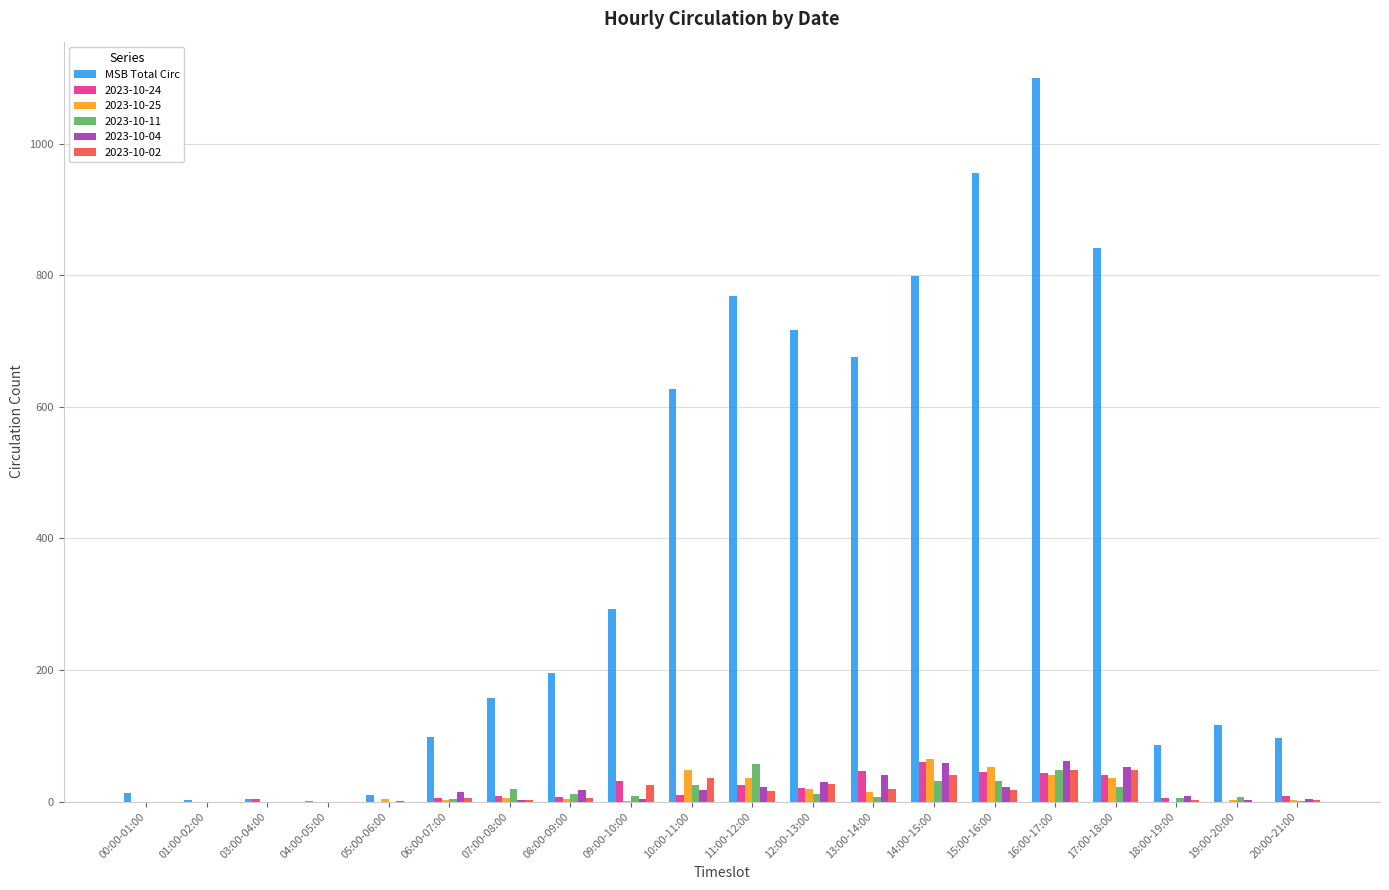

Which series has the largest total across all categories?

MSB Total Circ